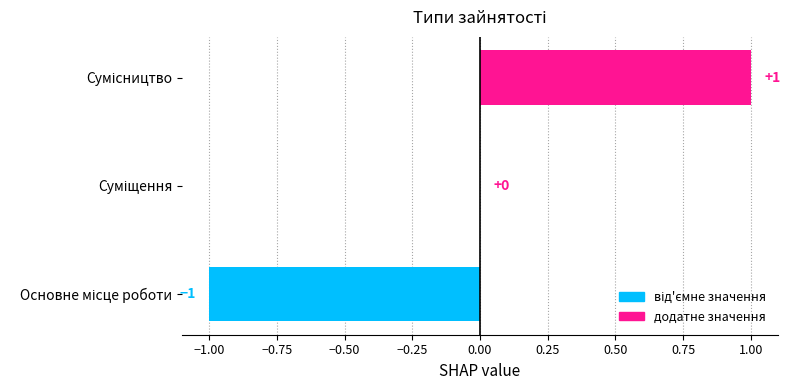

How many values are between -1 and 1?

3